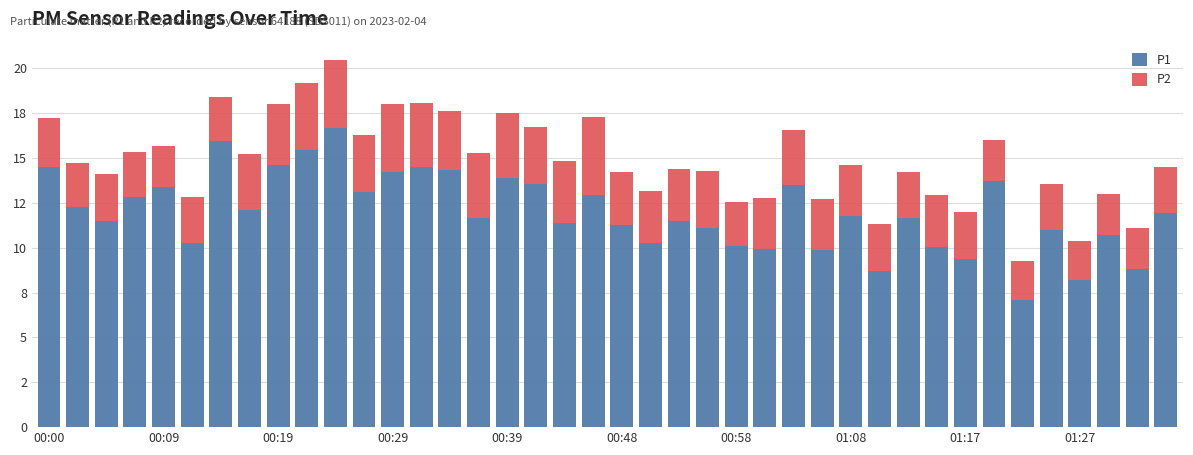

Rank the series by their average value, from lowest to highest.

P2, P1